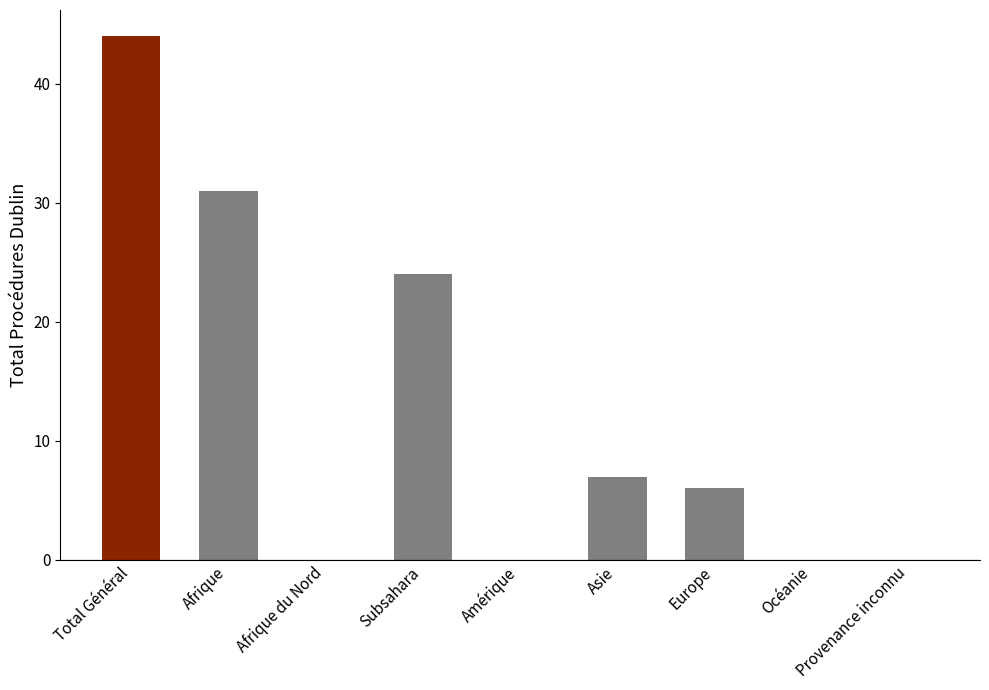

At which category does the chart reach its peak across all series?

Total Général